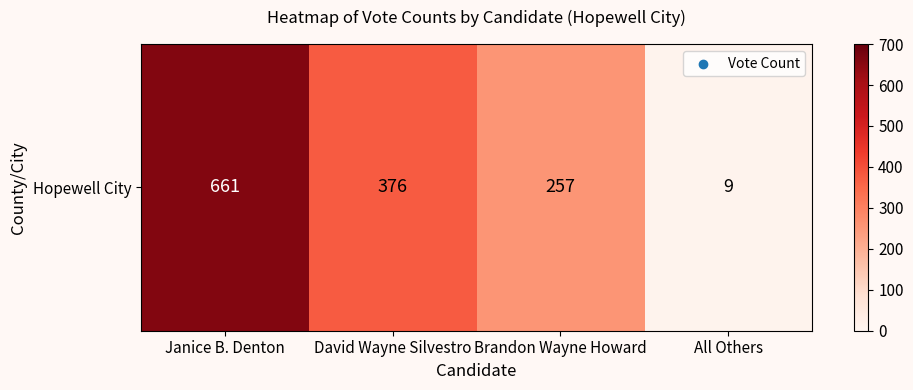

How many data points are less than 376?

2